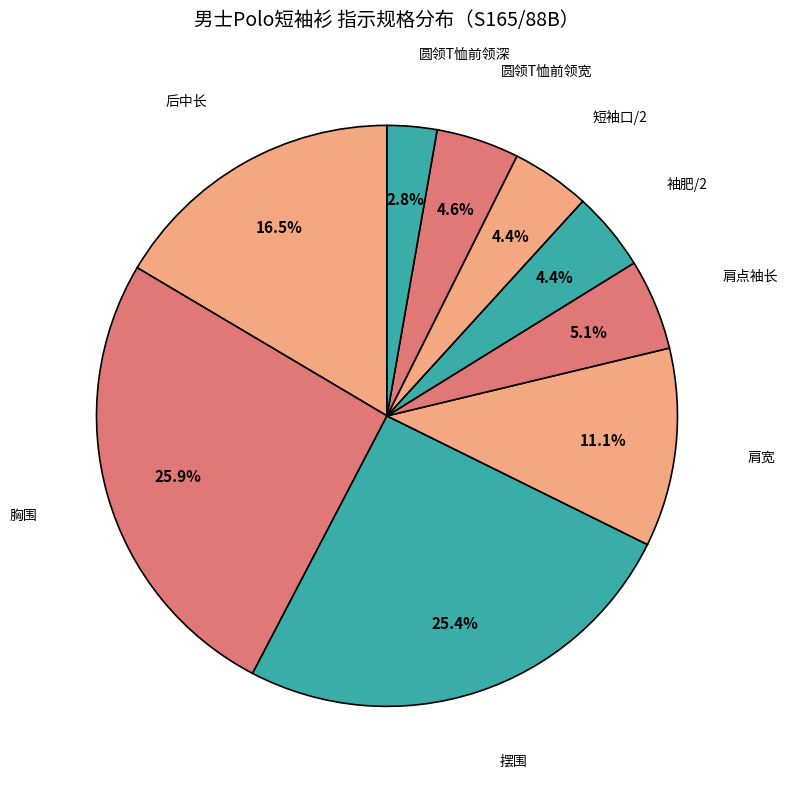

How many slices are in this pie chart?

9